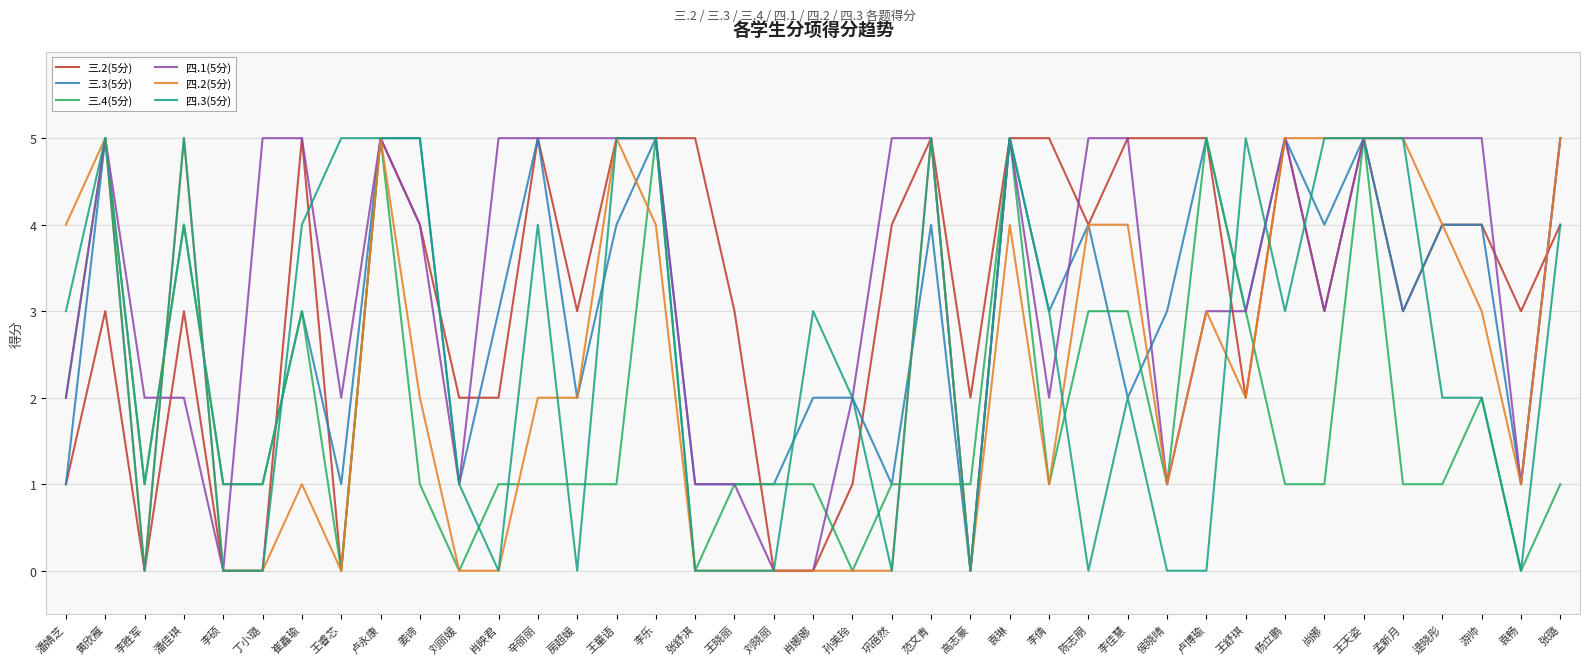

True or false: 三.3(5分) and 三.2(5分) cross at least once.

True